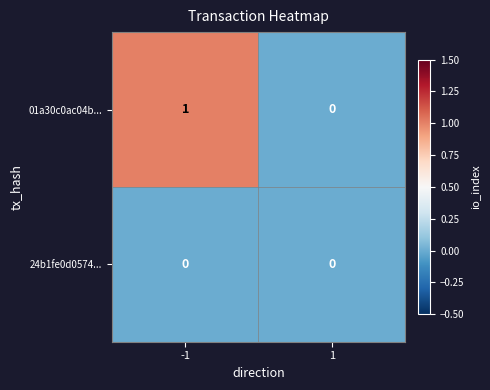

Reading left to right, list all the values displayed in this chart.

01a30c0ac04b...: -1=1	1=0
24b1fe0d0574...: -1=0	1=0